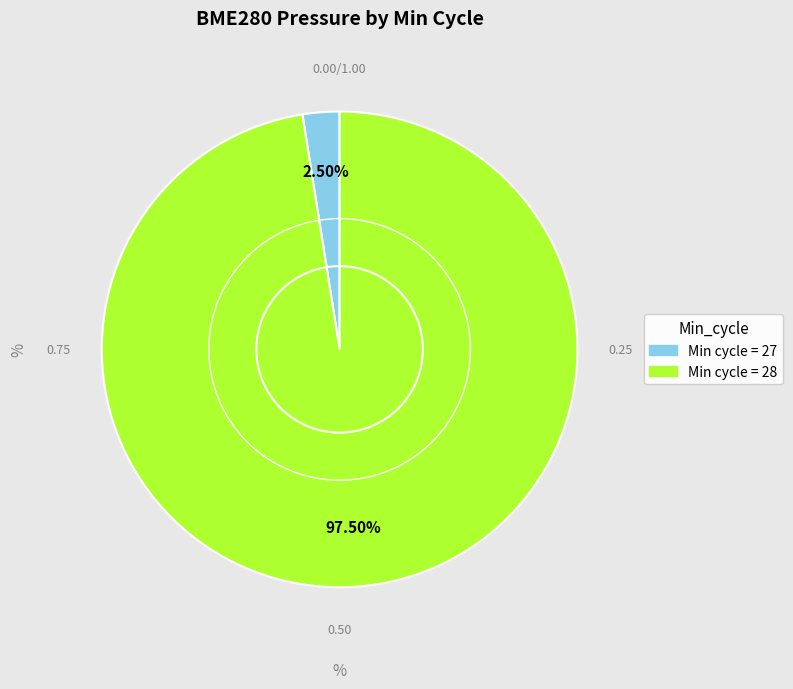

Is there a majority slice in this chart?

Yes